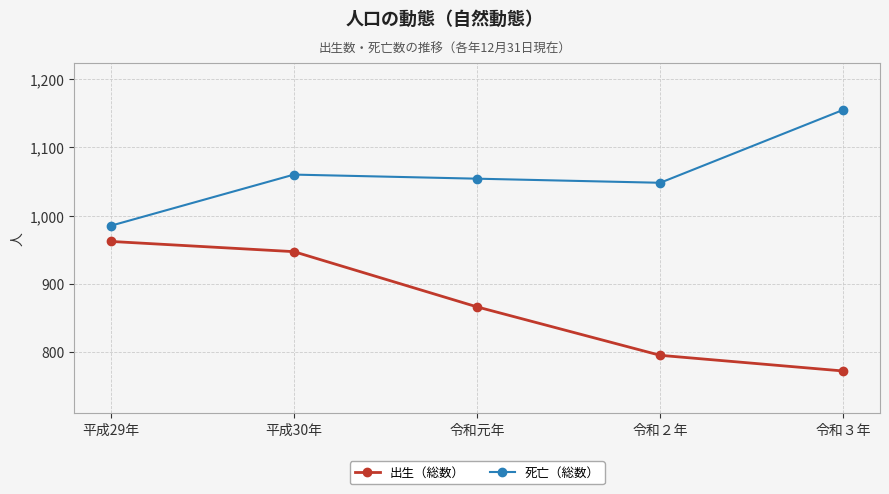

Reading left to right, list all the values displayed in this chart.

出生（総数）: 962	947	866	795	772
死亡（総数）: 985	1060	1054	1048	1155